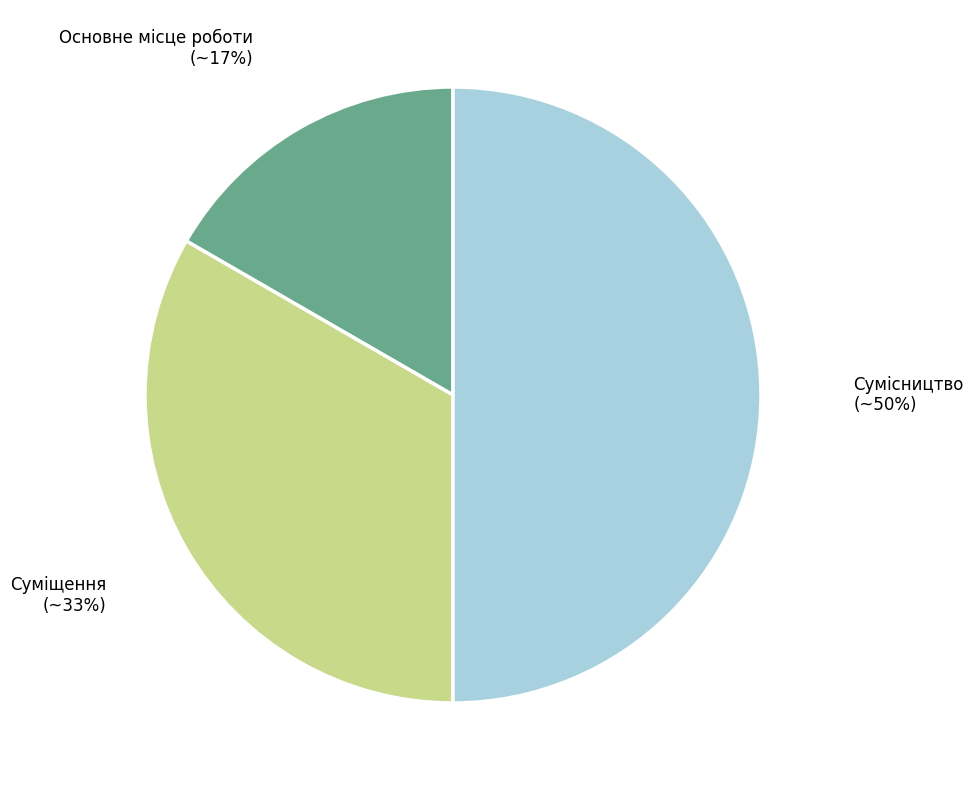

Combined, do Сумісництво and Суміщення account for over 50%?

Yes